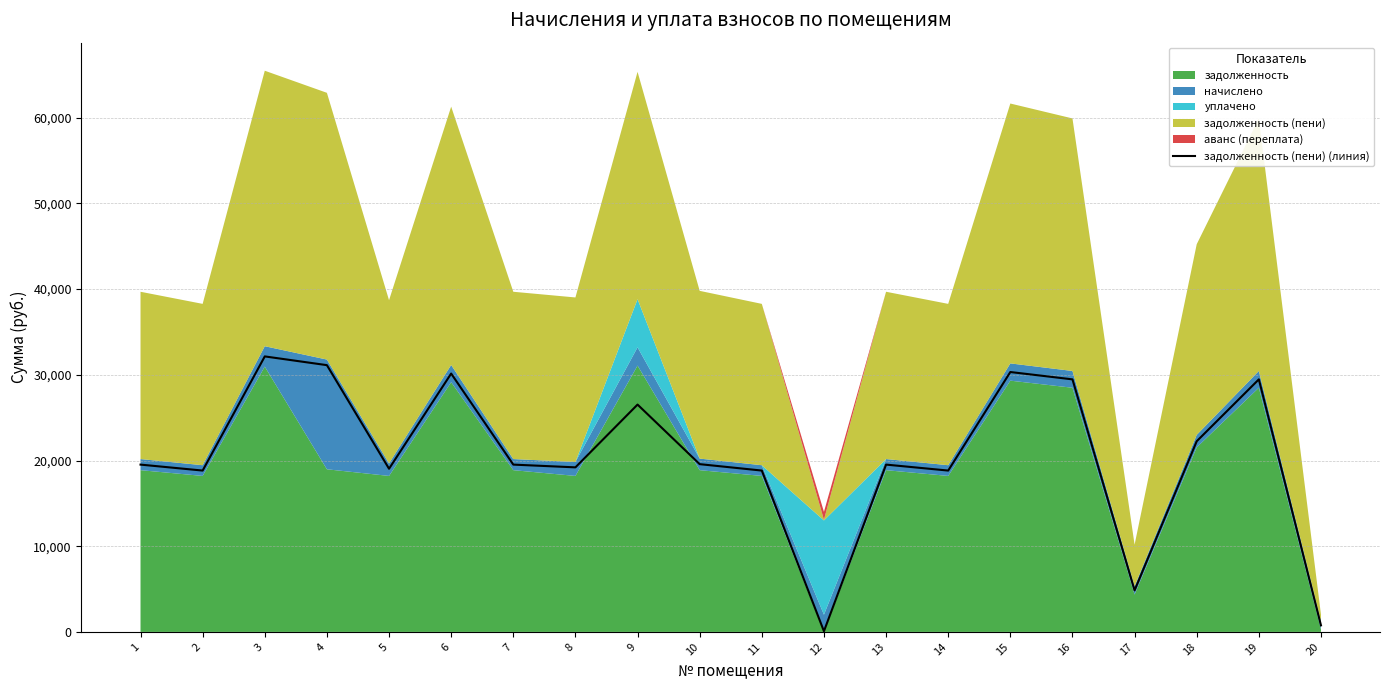

What is the sum of all values?

410008.4